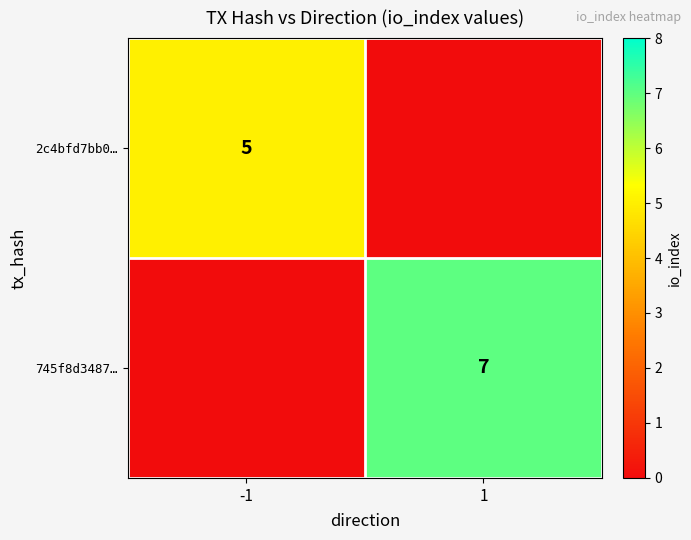

Is it true that 745f8d3487… equals 7 at 1?

True